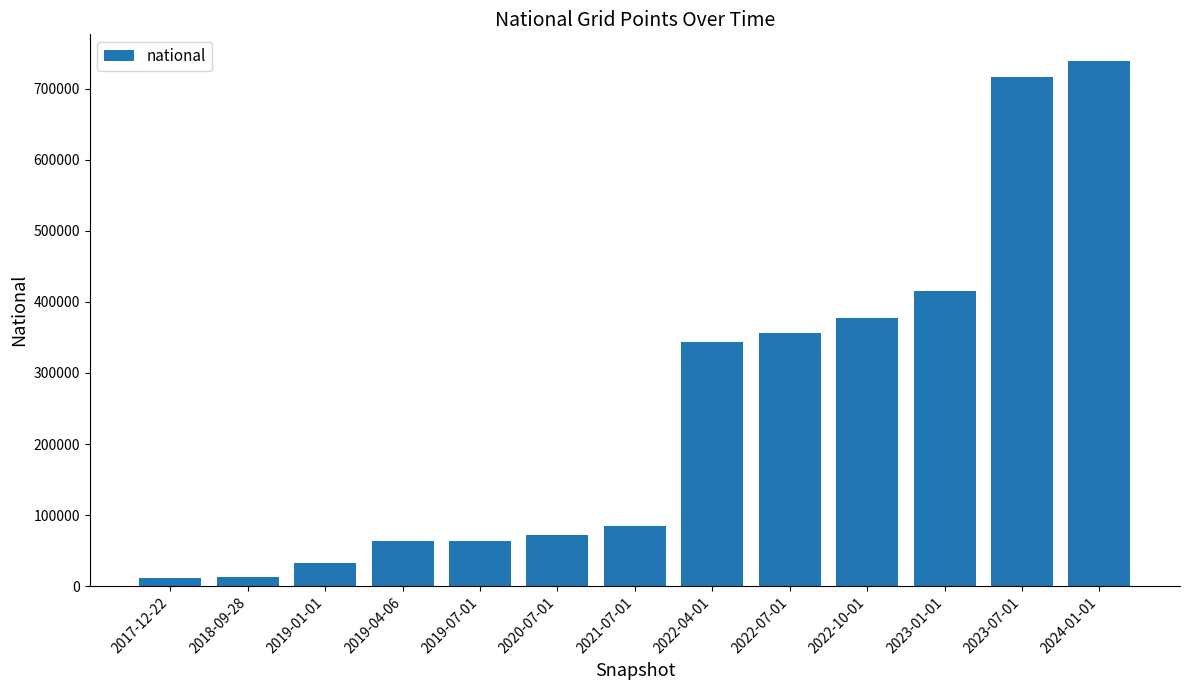

What is the maximum value shown in the chart?

739407